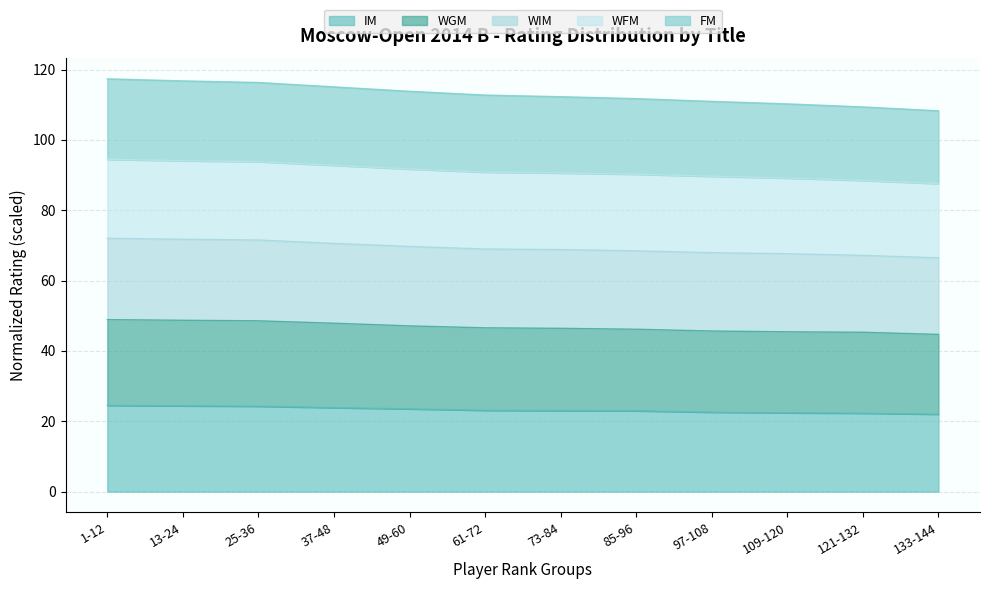

At which label does WGM first exceed 46?

1-12